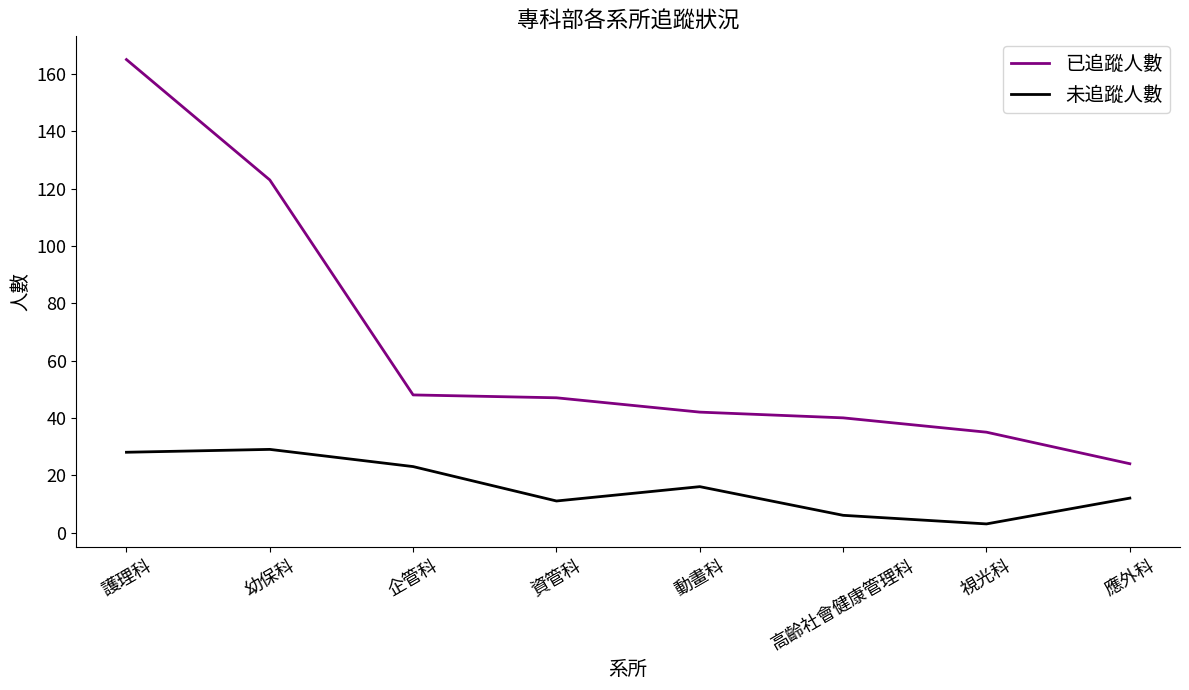

Which label corresponds to the largest value in the chart?

護理科